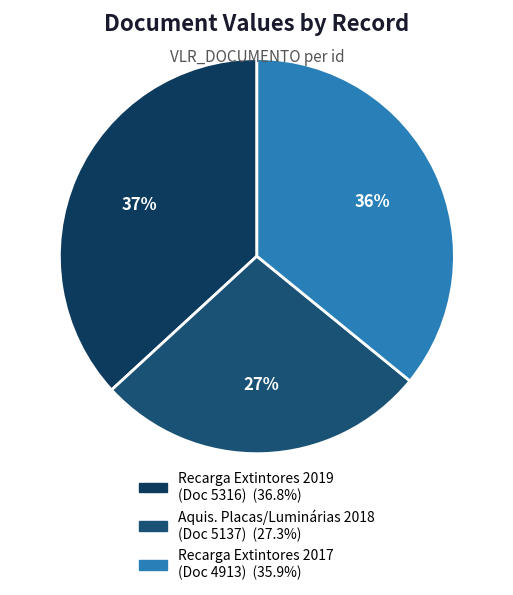

How many segments does this pie chart have?

3